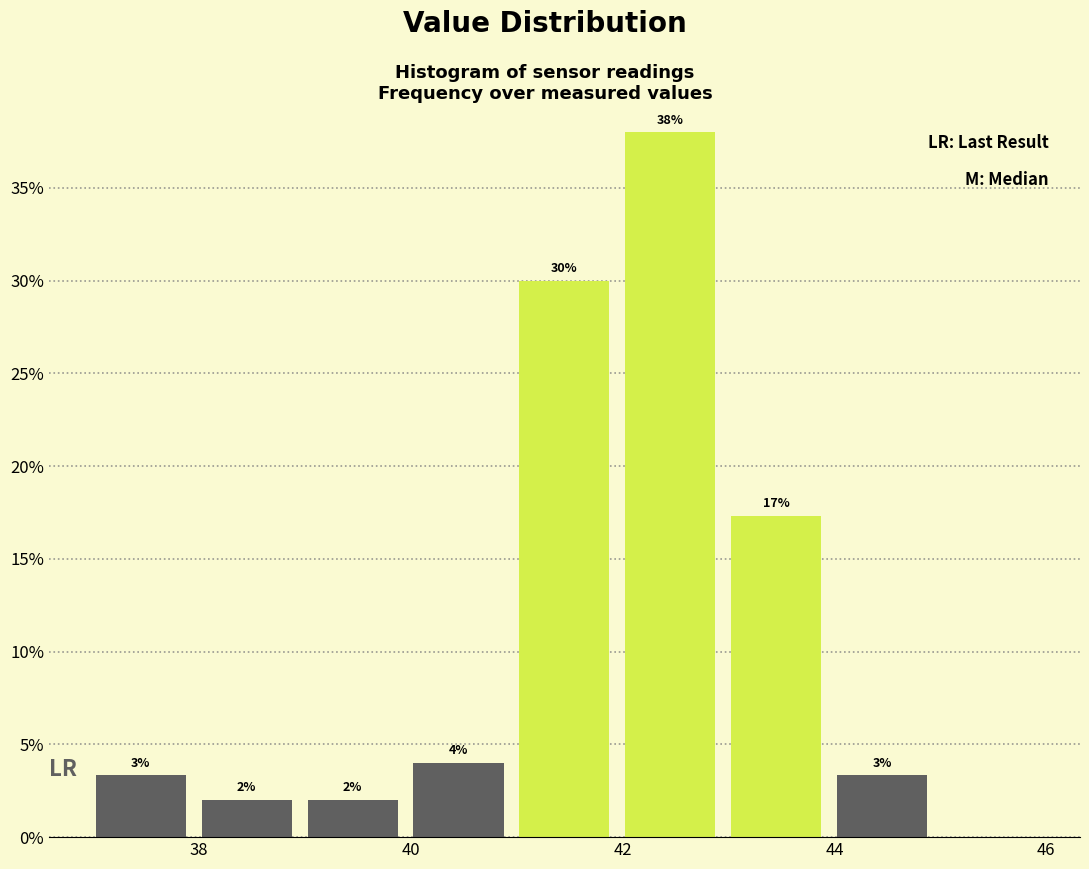

Over which range of the x-axis is the bar tallest?

41.95 to 42.95